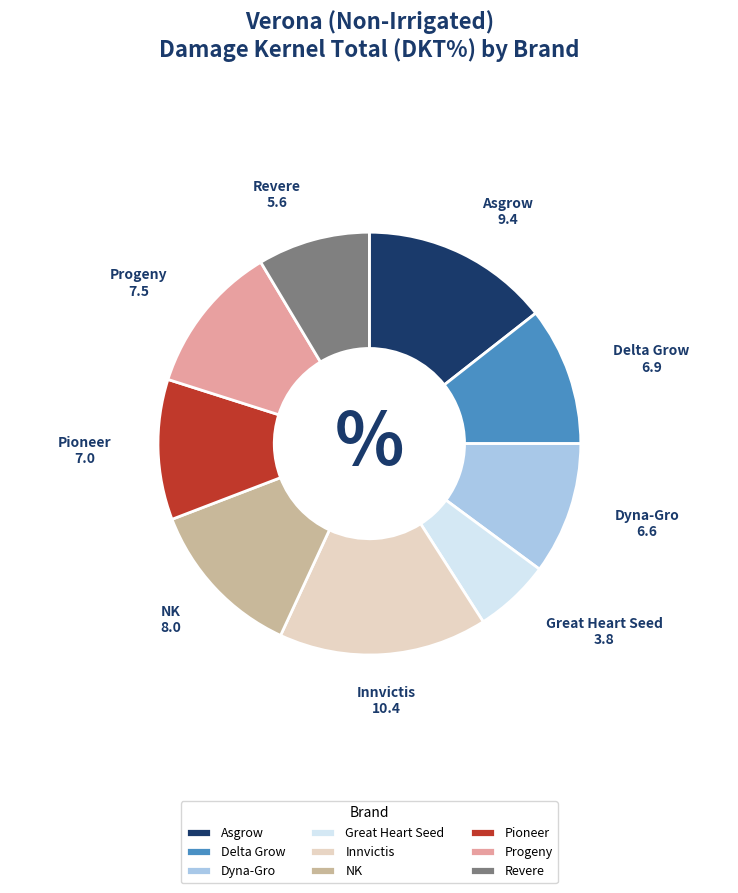

Is it true that Innvictis is 16% of the pie?

True